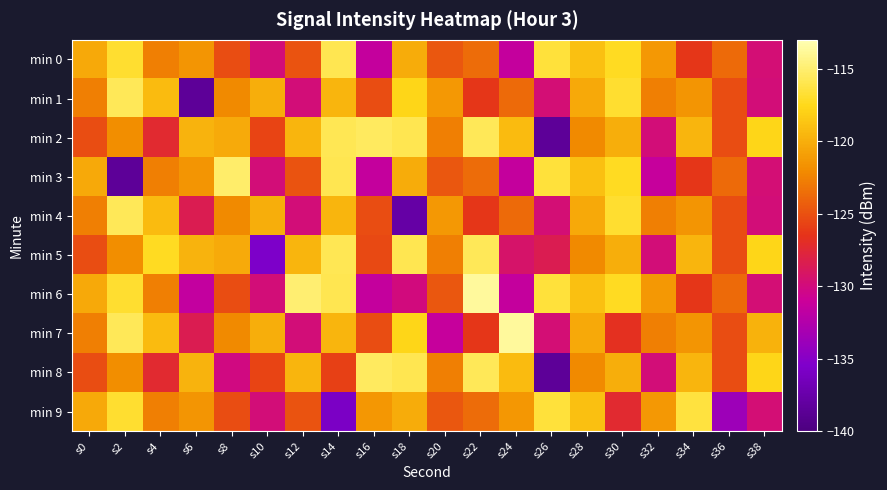

Reading right to left, extract all data points from this chart.

min 0: s38=-129.7	s36=-123.7	s34=-126.4	s32=-121.3	s30=-117.3	s28=-118.9	s26=-116.6	s24=-131.4	s22=-123.6	s20=-124.6	s18=-120.1	s16=-131.4	s14=-115.9	s12=-124.9	s10=-129.8	s8=-125.2	s6=-121.5	s4=-122.6	s2=-116.8	s0=-120.4
min 1: s38=-129.8	s36=-125.2	s34=-121.5	s32=-122.6	s30=-116.8	s28=-120.4	s26=-129.7	s24=-123.7	s22=-126.4	s20=-121.3	s18=-117.7	s16=-125.2	s14=-119.6	s12=-129.8	s10=-120.0	s8=-122.2	s6=-138.5	s4=-119.3	s2=-115.7	s0=-122.7
min 2: s38=-117.7	s36=-125.2	s34=-119.6	s32=-129.8	s30=-120.0	s28=-122.2	s26=-138.5	s24=-119.3	s22=-115.7	s20=-122.7	s18=-115.9	s16=-115.4	s14=-115.8	s12=-119.6	s10=-125.6	s8=-120.2	s6=-119.7	s4=-127.2	s2=-122.0	s0=-125.2
min 3: s38=-129.7	s36=-123.7	s34=-126.4	s32=-131.3	s30=-117.3	s28=-118.9	s26=-116.6	s24=-131.4	s22=-123.6	s20=-124.6	s18=-120.1	s16=-131.4	s14=-115.9	s12=-124.9	s10=-129.8	s8=-115.2	s6=-121.5	s4=-122.6	s2=-138.5	s0=-120.4
min 4: s38=-129.8	s36=-125.2	s34=-121.5	s32=-122.6	s30=-116.8	s28=-120.4	s26=-129.7	s24=-123.7	s22=-126.4	s20=-121.3	s18=-137.7	s16=-125.2	s14=-119.6	s12=-129.8	s10=-120.0	s8=-122.2	s6=-128.5	s4=-119.3	s2=-115.7	s0=-122.7
min 5: s38=-117.7	s36=-125.2	s34=-119.6	s32=-129.8	s30=-120.0	s28=-122.2	s26=-128.5	s24=-129.3	s22=-115.7	s20=-122.7	s18=-115.9	s16=-125.4	s14=-115.8	s12=-119.6	s10=-135.6	s8=-120.2	s6=-119.7	s4=-117.2	s2=-122.0	s0=-125.2
min 6: s38=-129.7	s36=-123.7	s34=-126.4	s32=-121.3	s30=-117.3	s28=-118.9	s26=-116.6	s24=-131.4	s22=-113.6	s20=-124.6	s18=-130.1	s16=-131.4	s14=-115.9	s12=-114.9	s10=-129.8	s8=-125.2	s6=-131.5	s4=-122.6	s2=-116.8	s0=-120.4
min 7: s38=-119.8	s36=-125.2	s34=-121.5	s32=-122.6	s30=-126.8	s28=-120.4	s26=-129.7	s24=-113.7	s22=-126.4	s20=-131.3	s18=-117.7	s16=-125.2	s14=-119.6	s12=-129.8	s10=-120.0	s8=-122.2	s6=-128.5	s4=-119.3	s2=-115.7	s0=-122.7
min 8: s38=-117.7	s36=-125.2	s34=-119.6	s32=-129.8	s30=-120.0	s28=-122.2	s26=-138.5	s24=-119.3	s22=-115.7	s20=-122.7	s18=-115.9	s16=-115.4	s14=-125.8	s12=-119.6	s10=-125.6	s8=-130.2	s6=-119.7	s4=-127.2	s2=-122.0	s0=-125.2
min 9: s38=-129.7	s36=-133.7	s34=-116.4	s32=-121.3	s30=-127.3	s28=-118.9	s26=-116.6	s24=-121.4	s22=-123.6	s20=-124.6	s18=-120.1	s16=-121.4	s14=-135.9	s12=-124.9	s10=-129.8	s8=-125.2	s6=-121.5	s4=-122.6	s2=-116.8	s0=-120.4